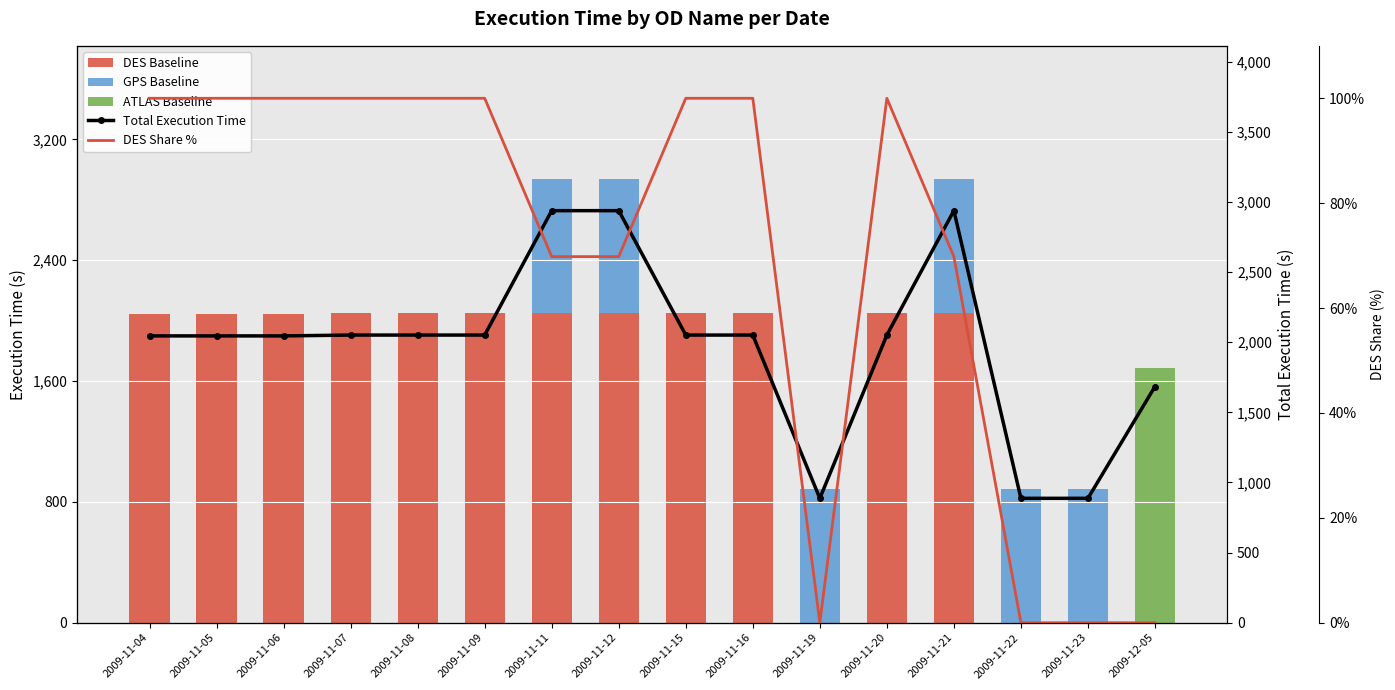

Reading left to right, list all the values displayed in this chart.

DES Baseline: 2009-11-04=2045.0	2009-11-05=2045.0	2009-11-06=2045.0	2009-11-07=2051.0	2009-11-08=2051.0	2009-11-09=2051.0	2009-11-11=2051.0	2009-11-12=2051.0	2009-11-15=2051.0	2009-11-16=2051.0	2009-11-19=0.0	2009-11-20=2051.0	2009-11-21=2051.0	2009-11-22=0.0	2009-11-23=0.0	2009-12-05=0.0
GPS Baseline: 2009-11-04=0.0	2009-11-05=0.0	2009-11-06=0.0	2009-11-07=0.0	2009-11-08=0.0	2009-11-09=0.0	2009-11-11=887.0	2009-11-12=887.0	2009-11-15=0.0	2009-11-16=0.0	2009-11-19=887.0	2009-11-20=0.0	2009-11-21=887.0	2009-11-22=887.0	2009-11-23=887.0	2009-12-05=0.0
ATLAS Baseline: 2009-11-04=0.0	2009-11-05=0.0	2009-11-06=0.0	2009-11-07=0.0	2009-11-08=0.0	2009-11-09=0.0	2009-11-11=0.0	2009-11-12=0.0	2009-11-15=0.0	2009-11-16=0.0	2009-11-19=0.0	2009-11-20=0.0	2009-11-21=0.0	2009-11-22=0.0	2009-11-23=0.0	2009-12-05=1684.0
Total Execution Time: 2009-11-04=2045.0	2009-11-05=2045.0	2009-11-06=2045.0	2009-11-07=2051.0	2009-11-08=2051.0	2009-11-09=2051.0	2009-11-11=2938.0	2009-11-12=2938.0	2009-11-15=2051.0	2009-11-16=2051.0	2009-11-19=887.0	2009-11-20=2051.0	2009-11-21=2938.0	2009-11-22=887.0	2009-11-23=887.0	2009-12-05=1684.0
DES Share %: 2009-11-04=100.0	2009-11-05=100.0	2009-11-06=100.0	2009-11-07=100.0	2009-11-08=100.0	2009-11-09=100.0	2009-11-11=69.8	2009-11-12=69.8	2009-11-15=100.0	2009-11-16=100.0	2009-11-19=0.0	2009-11-20=100.0	2009-11-21=69.8	2009-11-22=0.0	2009-11-23=0.0	2009-12-05=0.0